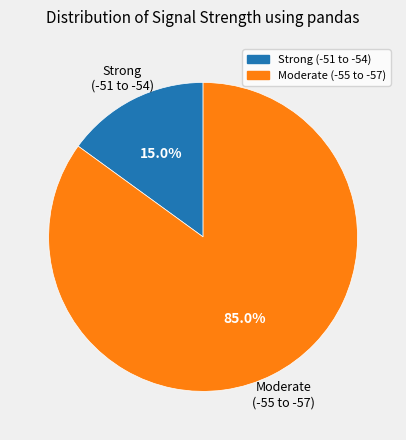

Does any single category account for the majority?

Yes